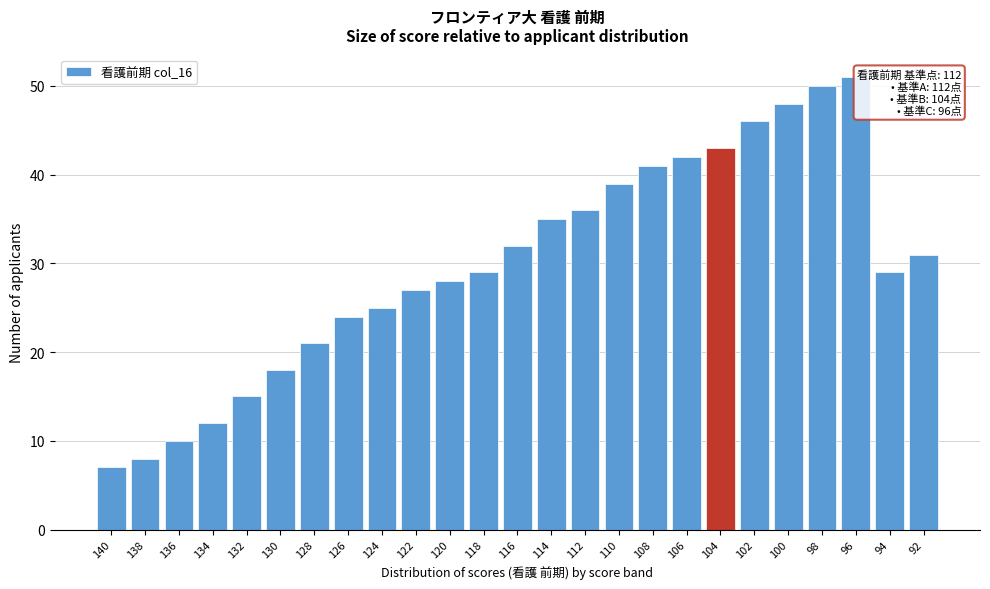

Reading left to right, list all the values displayed in this chart.

140=7	138=8	136=10	134=12	132=15	130=18	128=21	126=24	124=25	122=27	120=28	118=29	116=32	114=35	112=36	110=39	108=41	106=42	104=43	102=46	100=48	98=50	96=51	94=29	92=31